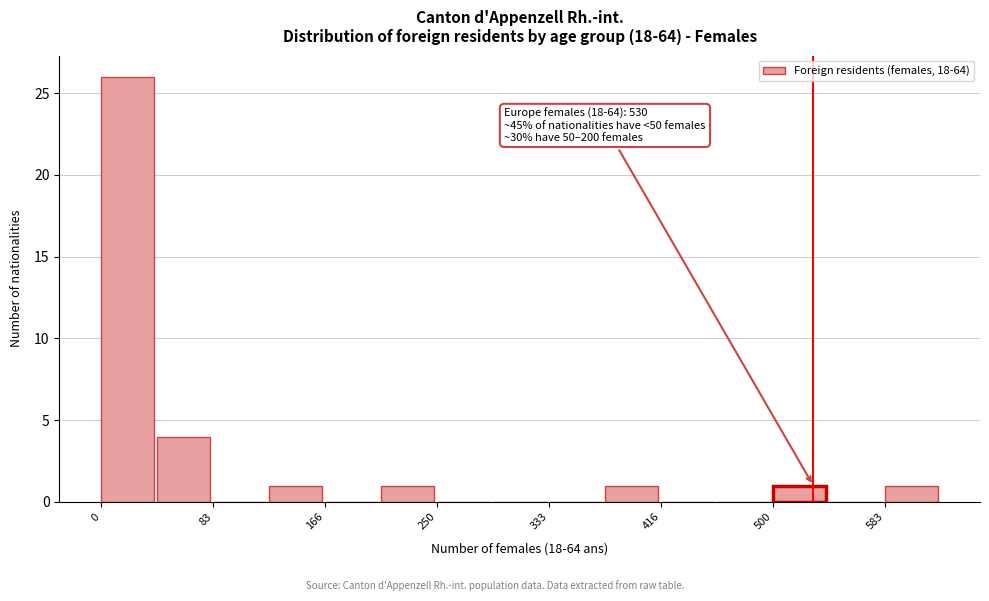

Which range on the x-axis has the tallest bar?

0 to 40